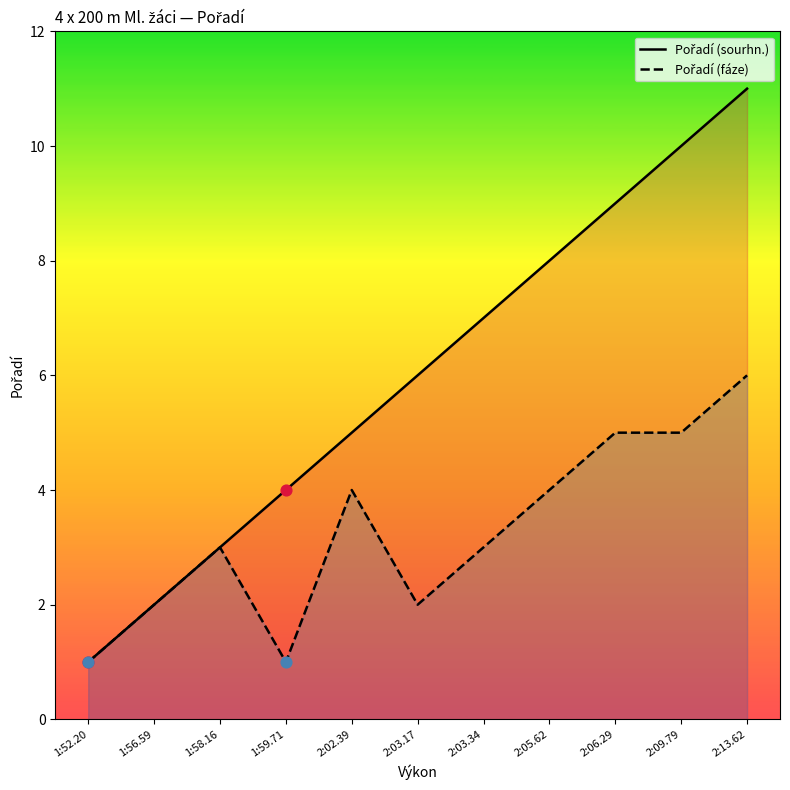

Which series reaches the maximum Y coordinate?

Pořadí (sourhn.)